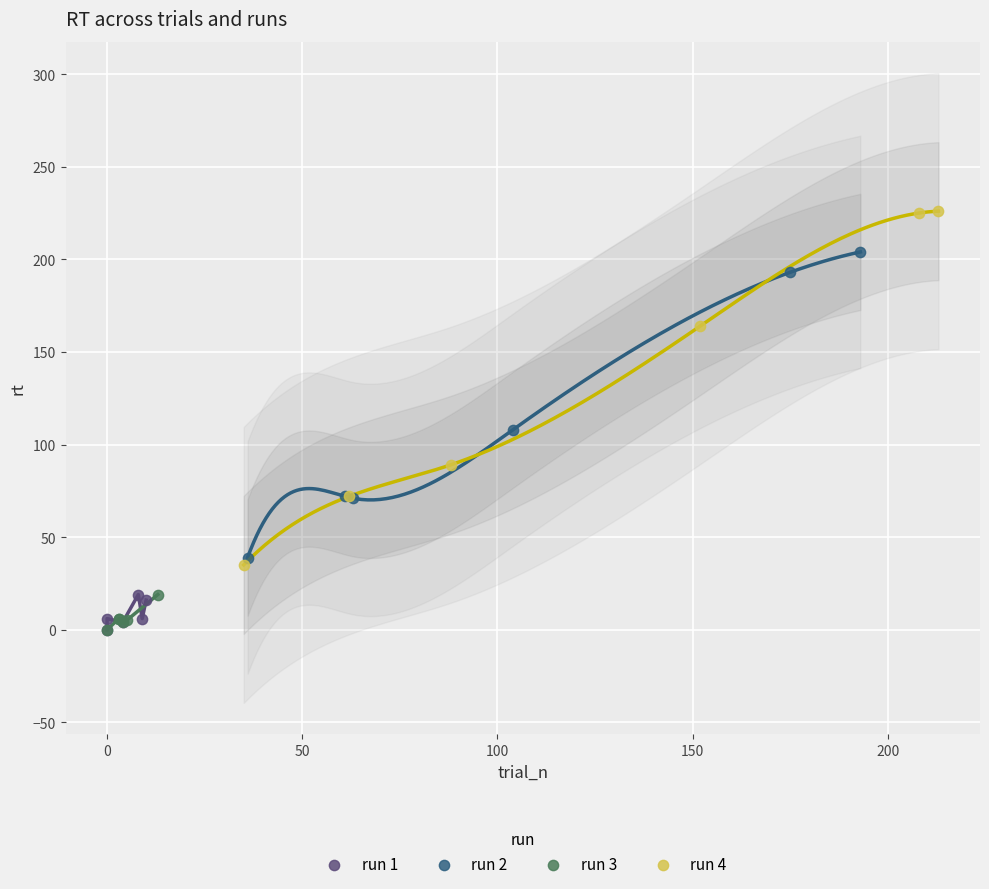

Which series contains the highest Y value?

run 4